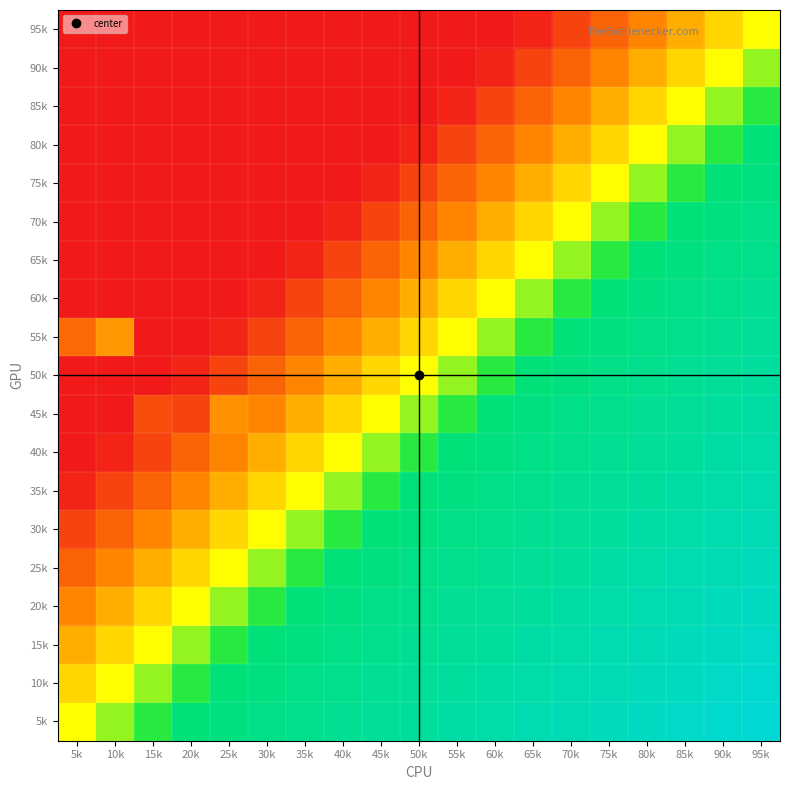

At how many categories does at least one series exceed 0?

19